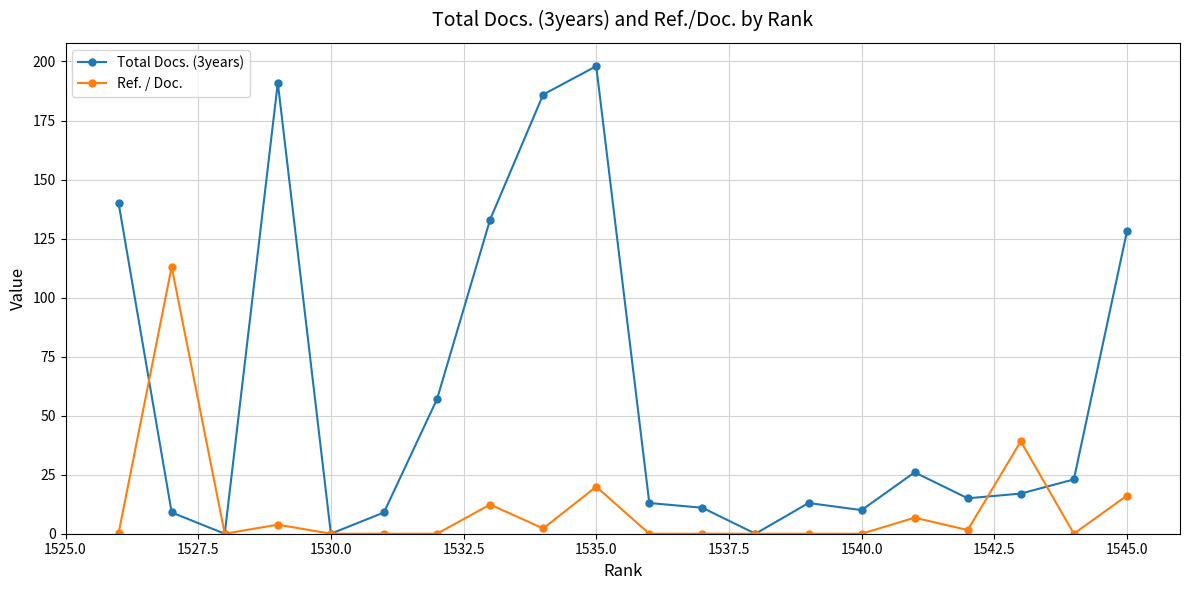

What is the difference between the maximum and minimum values in the Total Docs. (3years) series?

198.0